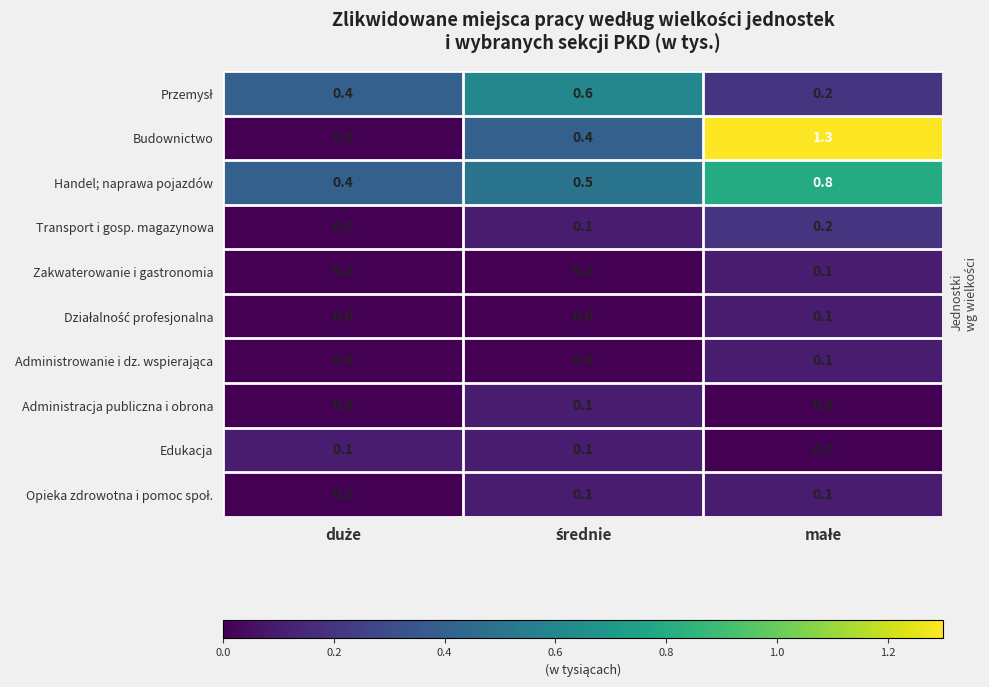

What is the maximum value shown in the chart?

1.3